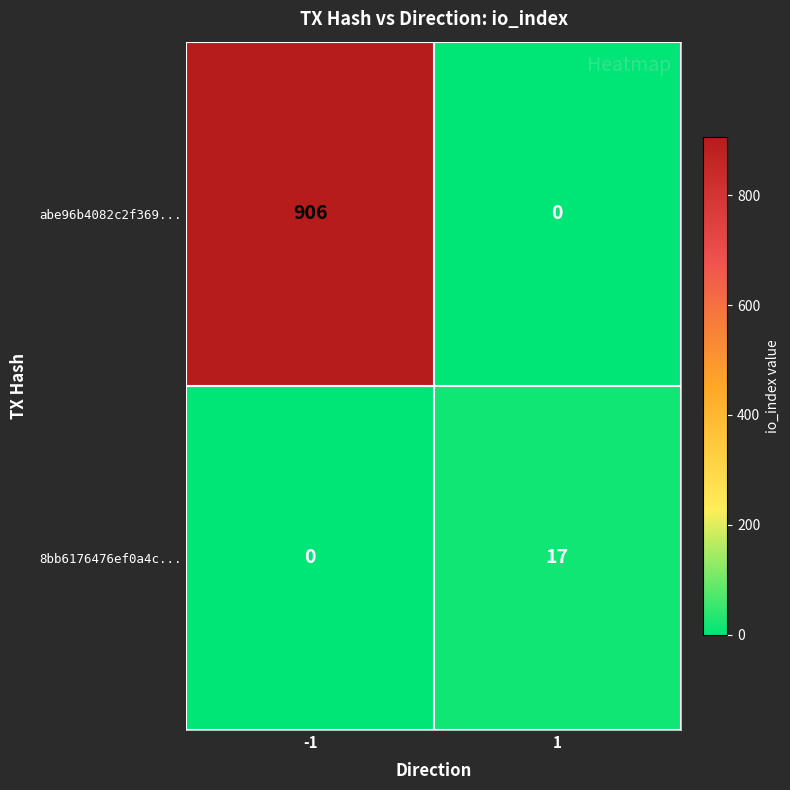

Reading right to left, transcribe all the data shown in this chart.

abe96b4082c2f369...: 1=0	-1=906
8bb6176476ef0a4c...: 1=17	-1=0